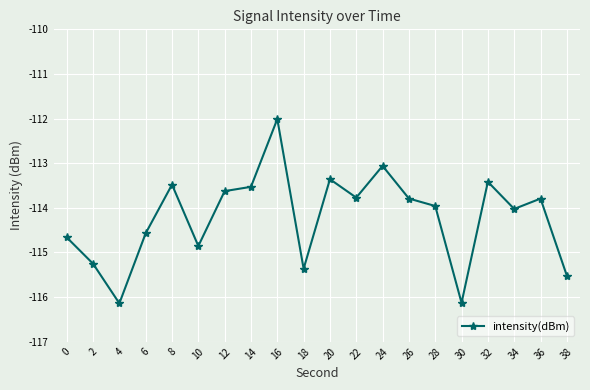

Which label corresponds to the largest value in the chart?

16